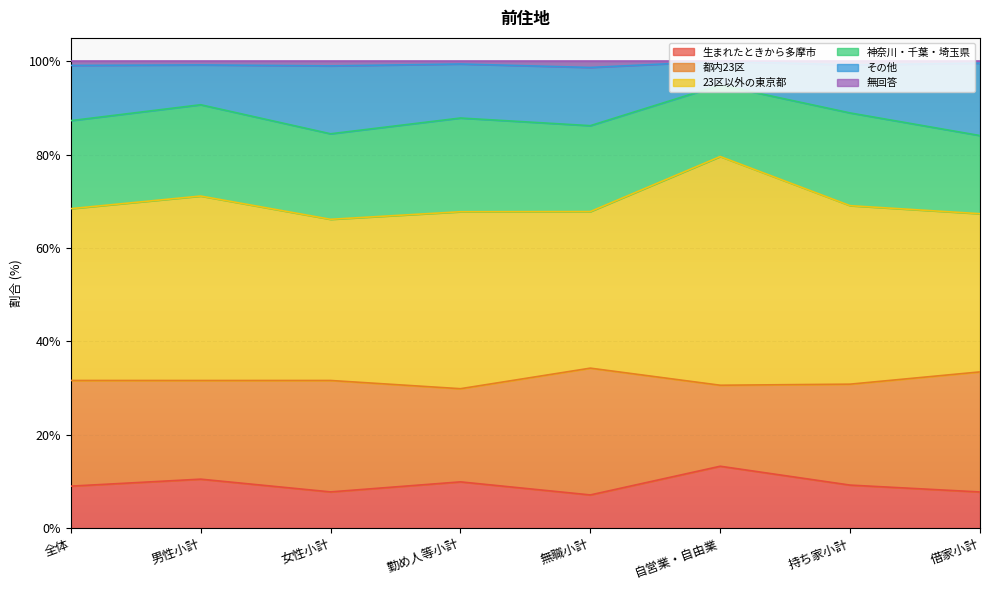

True or false: 生まれたときから多摩市 has a value of 15.8 at 全体.

False